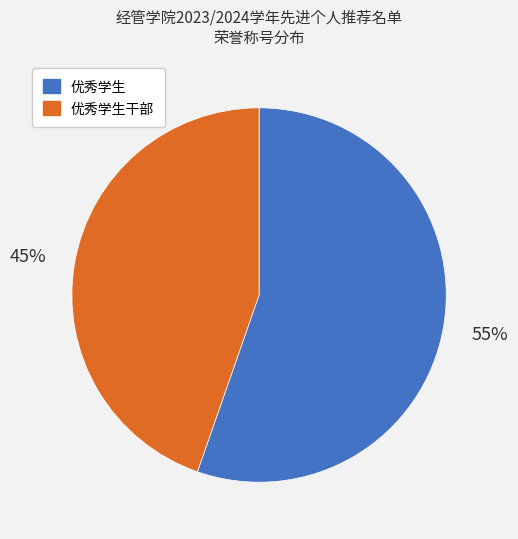

To the nearest percent, what is the average slice percentage?

50%